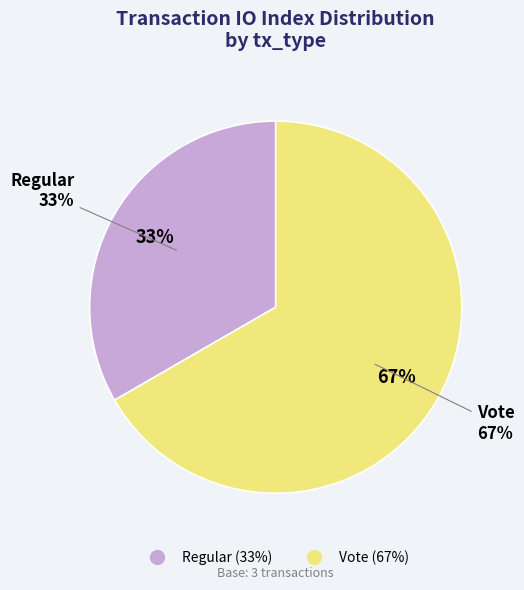

To the nearest percent, what is the difference between the largest and smallest slice percentages?

33%